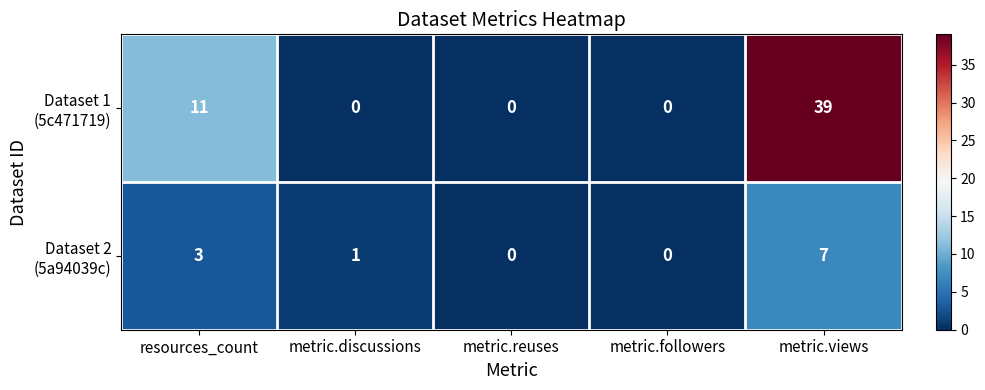

What is the total value across all series at resources_count?

14